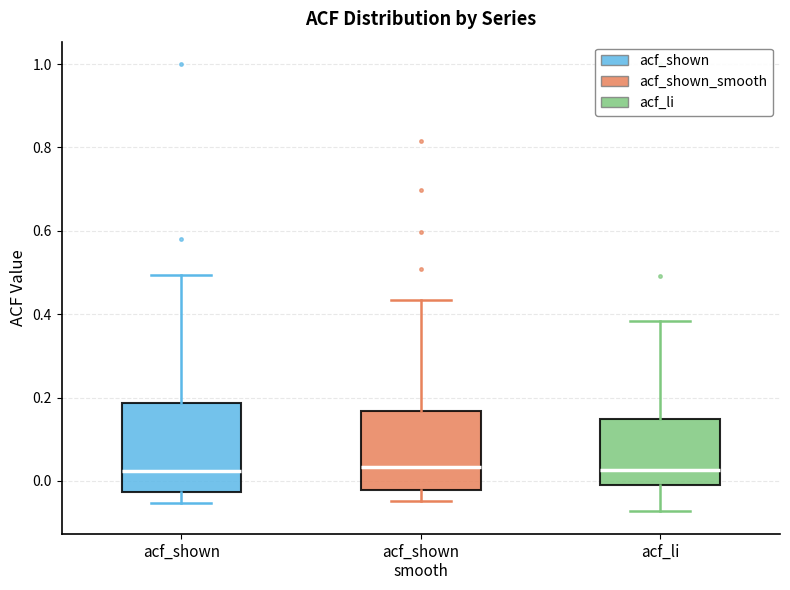

Which box is the tallest, from its lower edge to its upper edge?

acf_shown